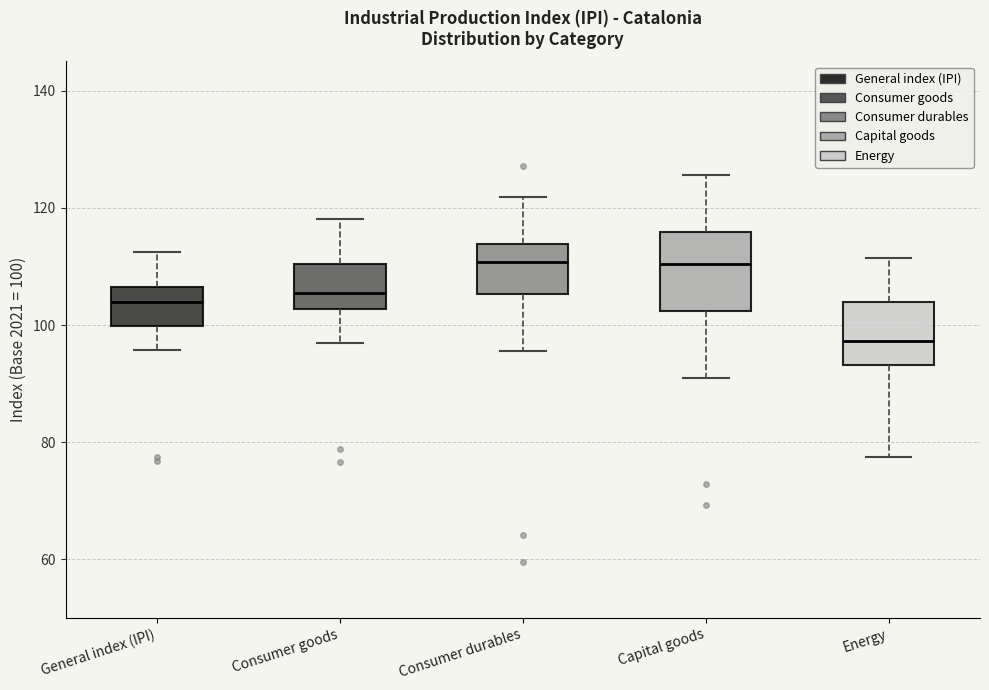

Reading left to right, transcribe this box plot: for each box, give where its median line is, the range the box spans, and where its two whiskers end, as read against the y-axis. The values are not printed on the chart, so give them approximately, as read against the axis.

General index (IPI): median 104, box 100 to 106, whiskers 96 to 112
Consumer goods: median 106, box 102 to 110, whiskers 96 to 118
Consumer durables: median 110, box 106 to 114, whiskers 96 to 122
Capital goods: median 110, box 102 to 116, whiskers 92 to 126
Energy: median 98, box 94 to 104, whiskers 78 to 112